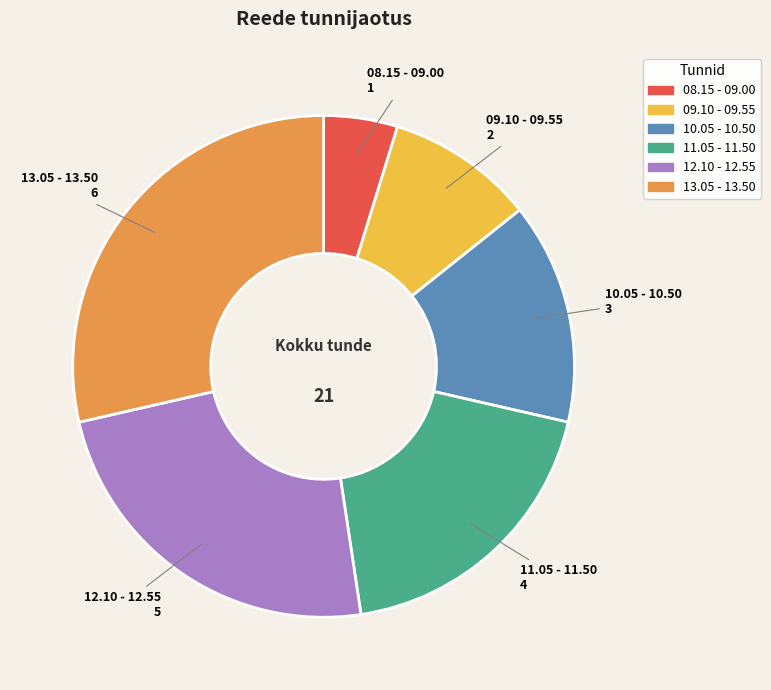

Rank the categories by value from lowest to highest.

08.15 - 09.00, 09.10 - 09.55, 10.05 - 10.50, 11.05 - 11.50, 12.10 - 12.55, 13.05 - 13.50